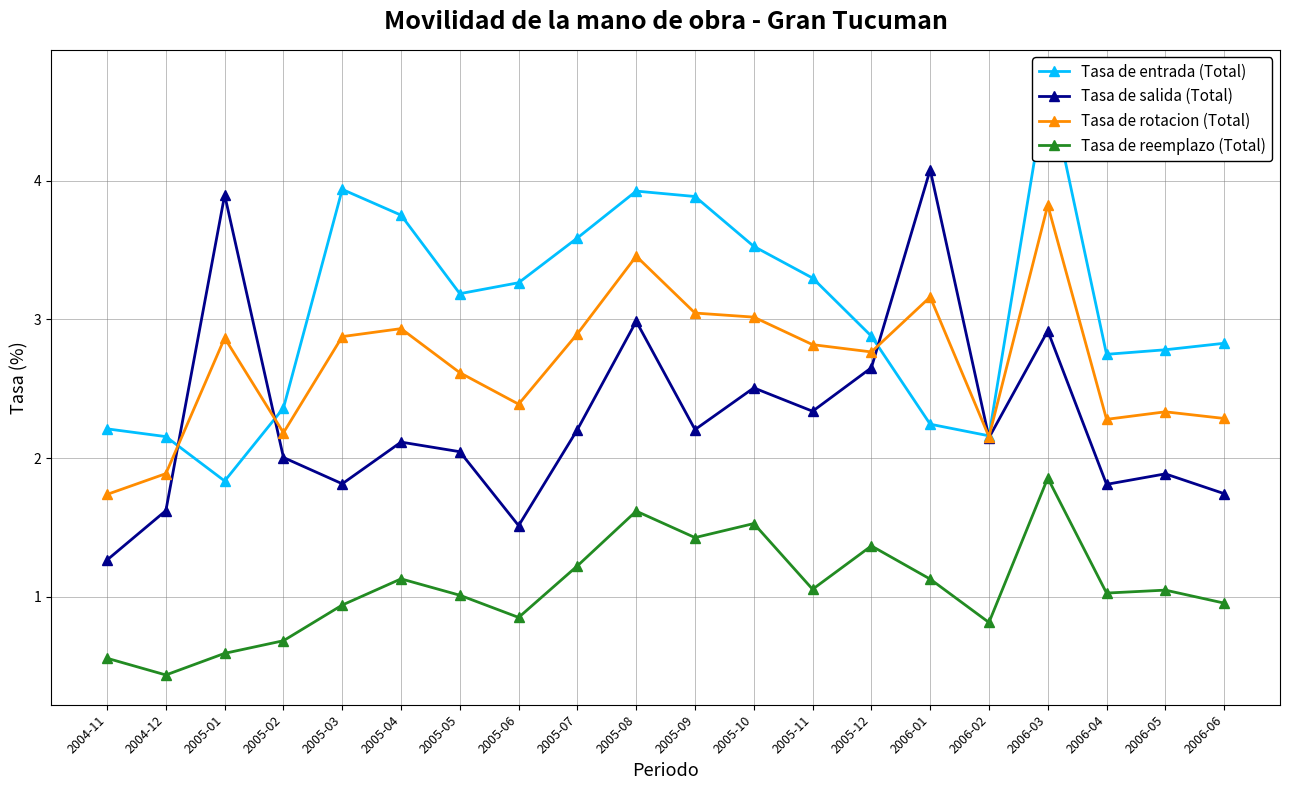

How many lines are shown in the chart?

4